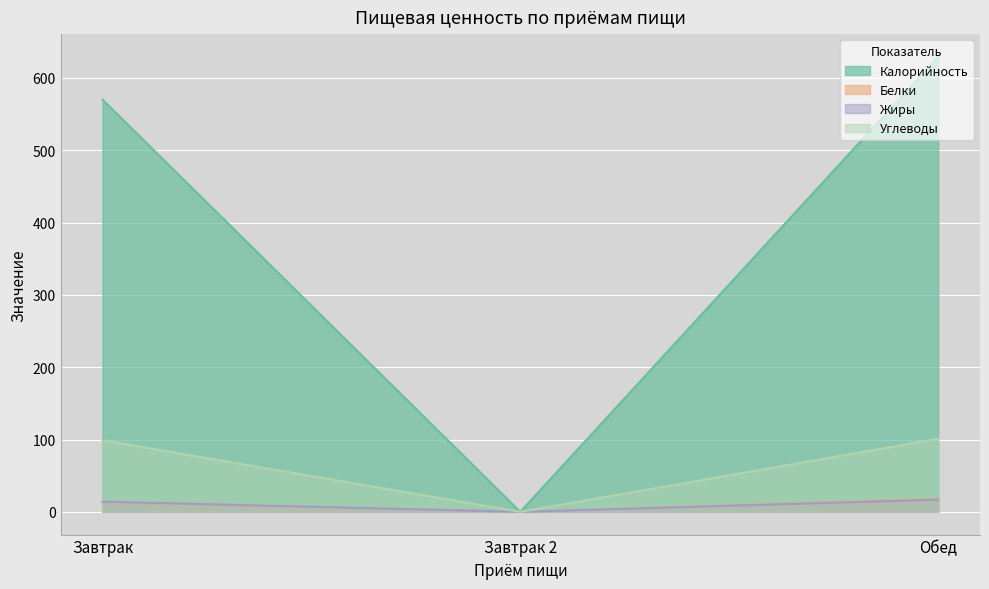

What position from the left is Обед?

3